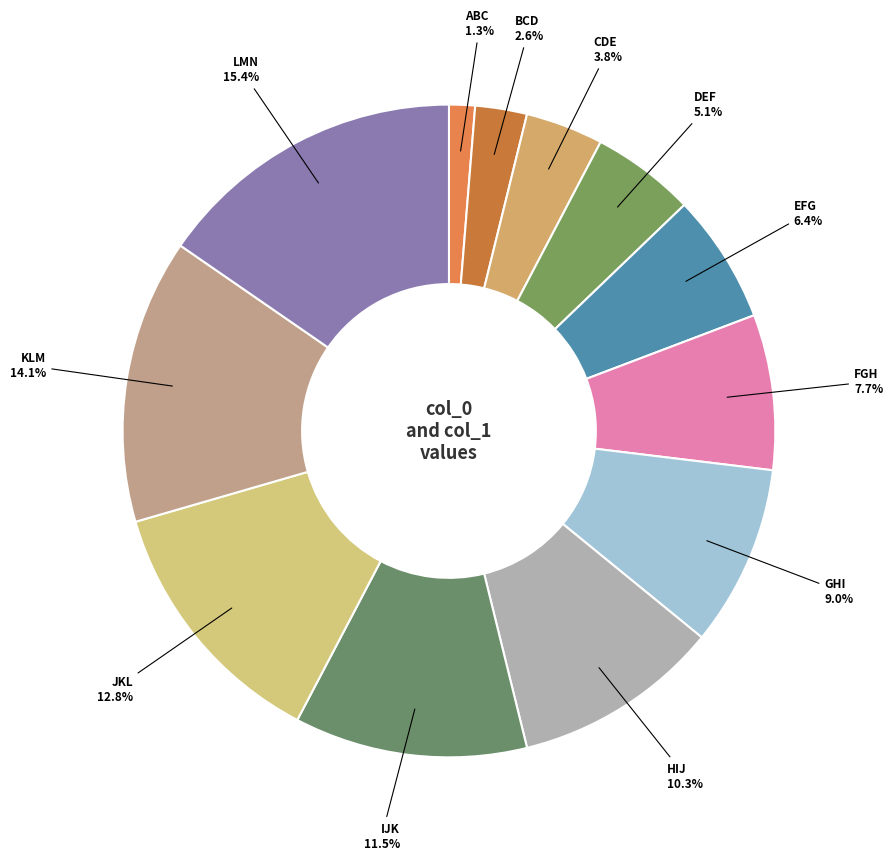

Is it true that DEF is 11% of the pie?

False